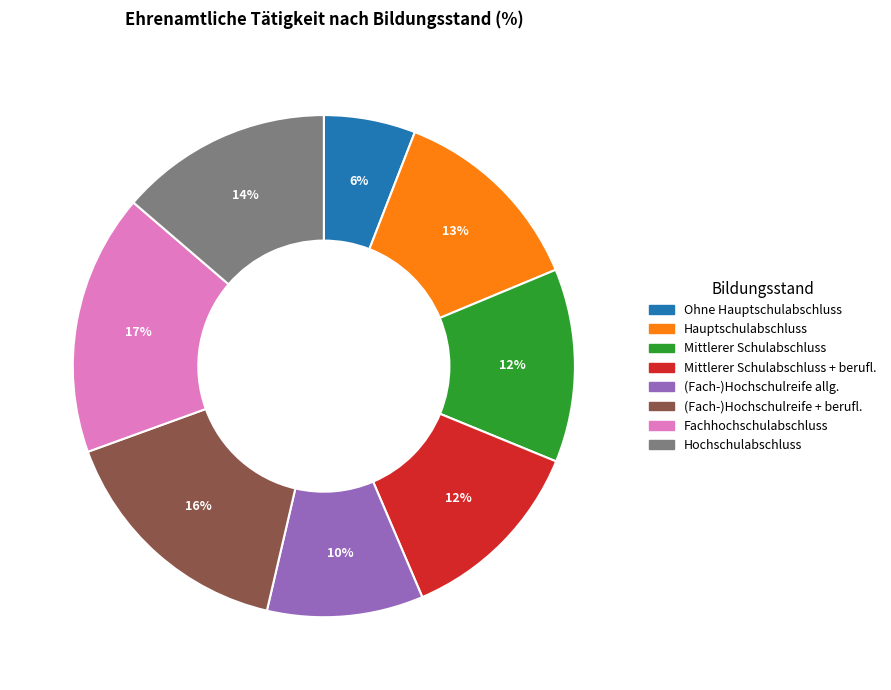

To the nearest percent, what is the difference between the largest and smallest slice percentages?

11%